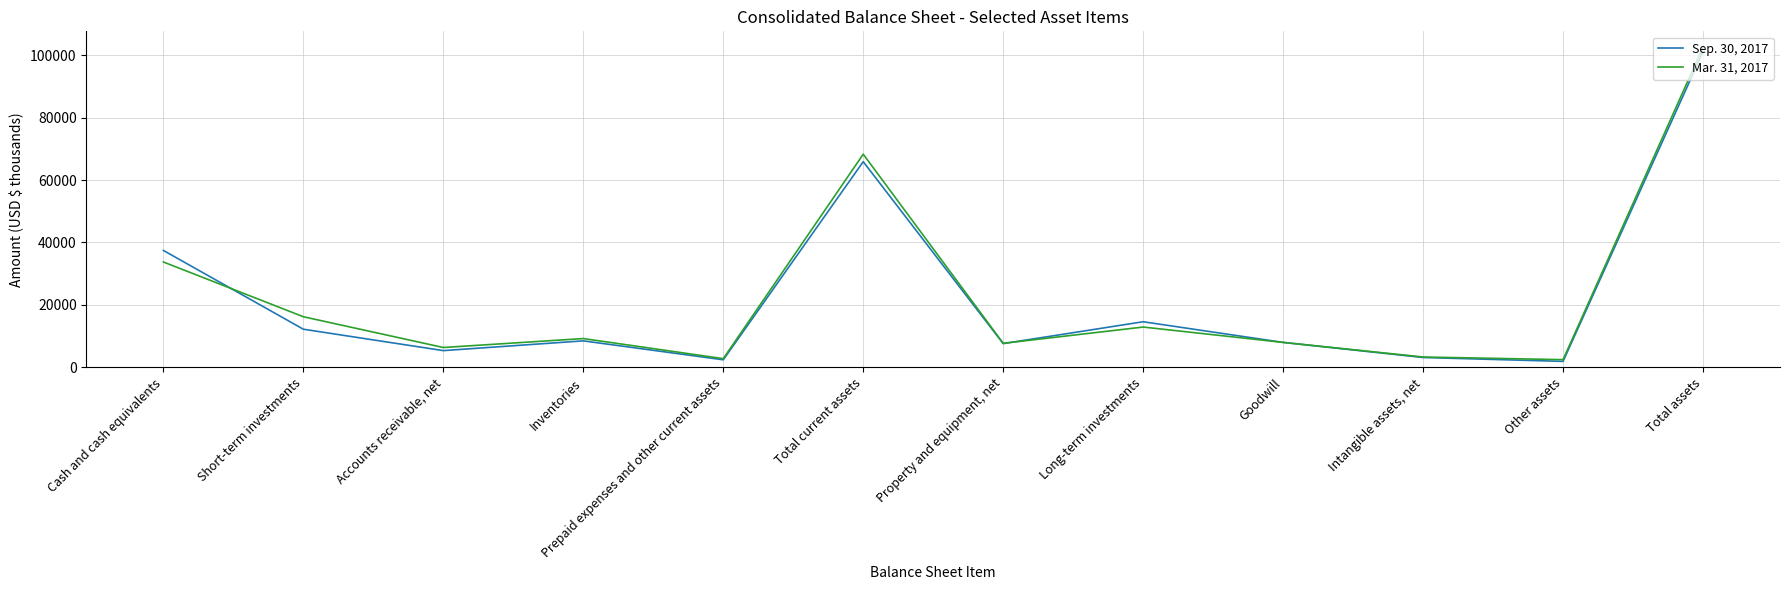

What is the greatest value displayed?

102595